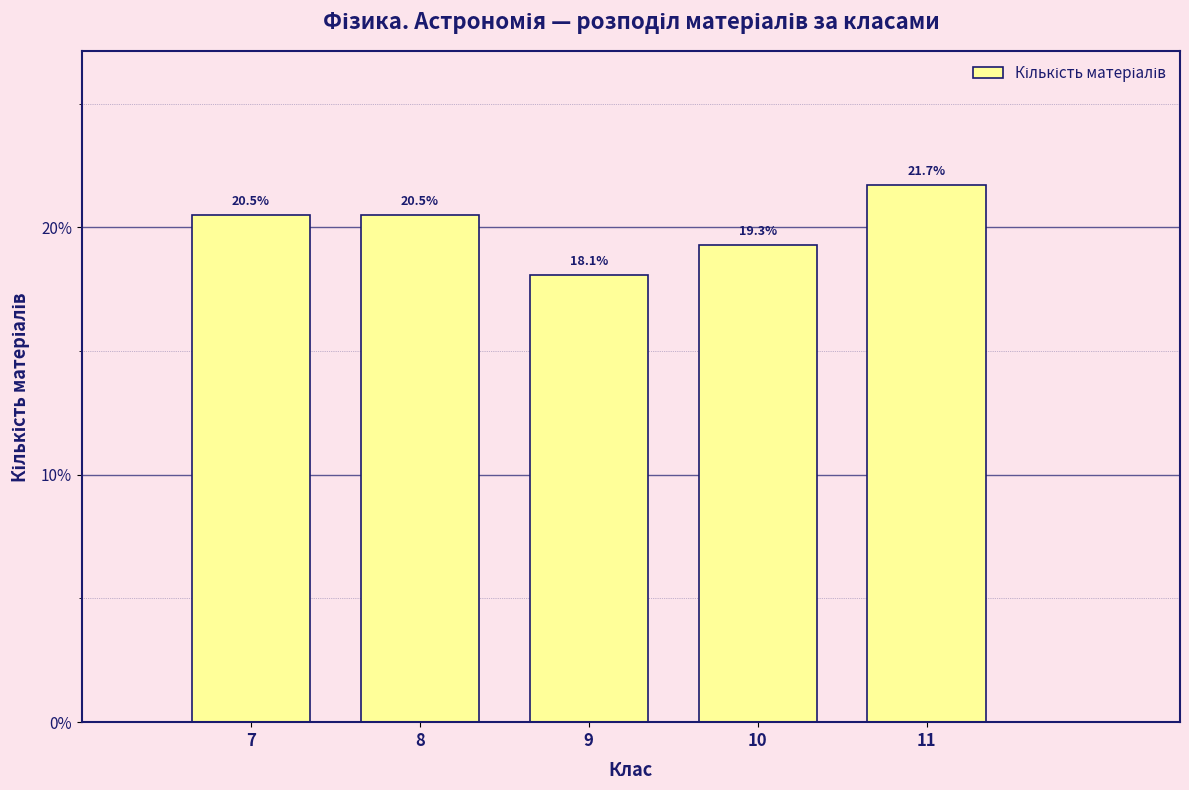

Reading right to left, transcribe all the data shown in this chart.

21.7	19.3	18.1	20.5	20.5